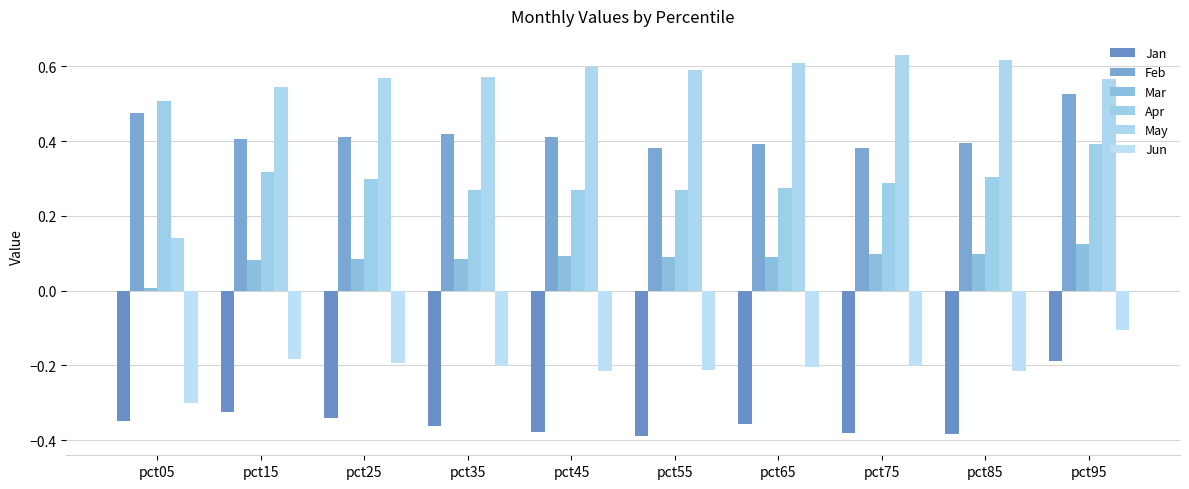

Does the chart contain any negative values?

Yes